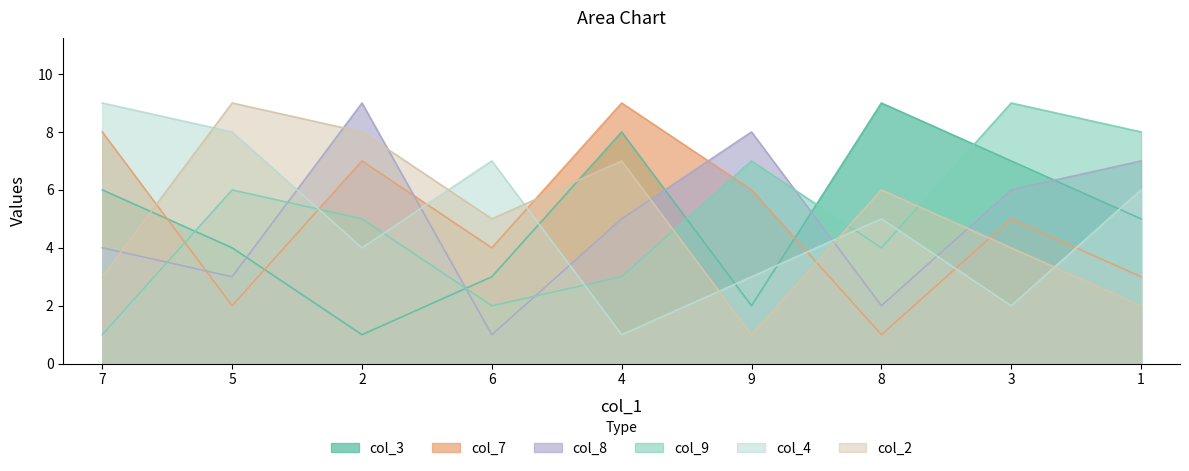

Reading left to right, transcribe all the data shown in this chart.

col_3: 6	4	1	3	8	2	9	7	5
col_7: 8	2	7	4	9	6	1	5	3
col_8: 4	3	9	1	5	8	2	6	7
col_9: 1	6	5	2	3	7	4	9	8
col_4: 9	8	4	7	1	3	5	2	6
col_2: 3	9	8	5	7	1	6	4	2